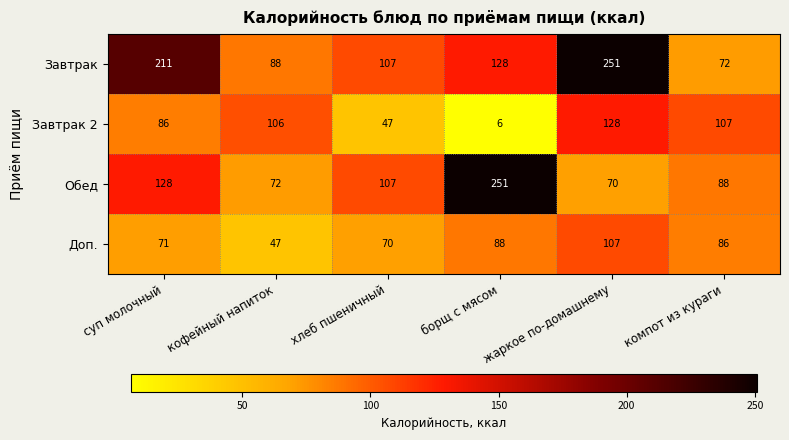

Which category has the lowest value in the Завтрак series?

компот из кураги